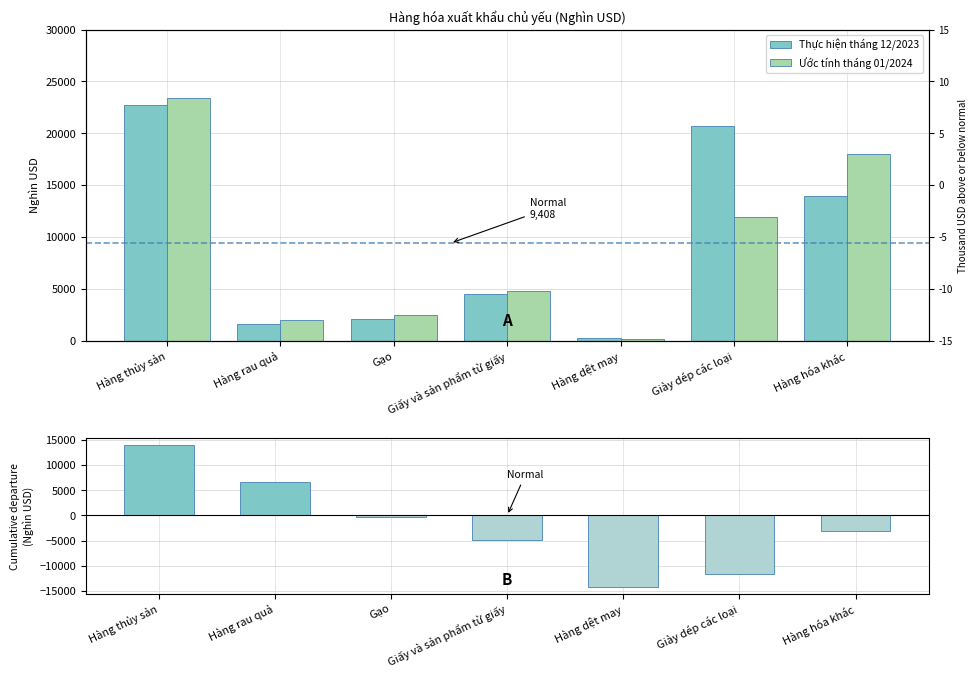

Which label corresponds to the smallest value in the chart?

Hàng dệt may